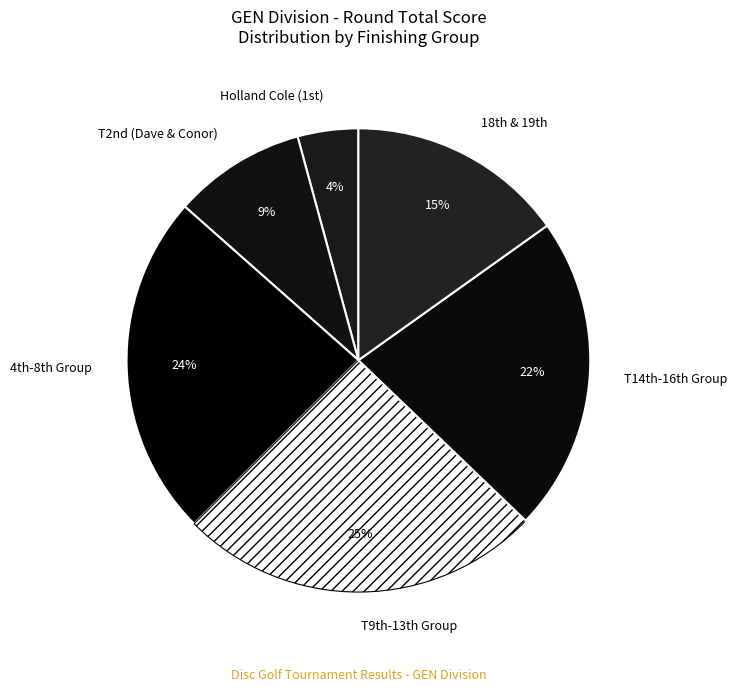

Is there a majority slice in this chart?

No